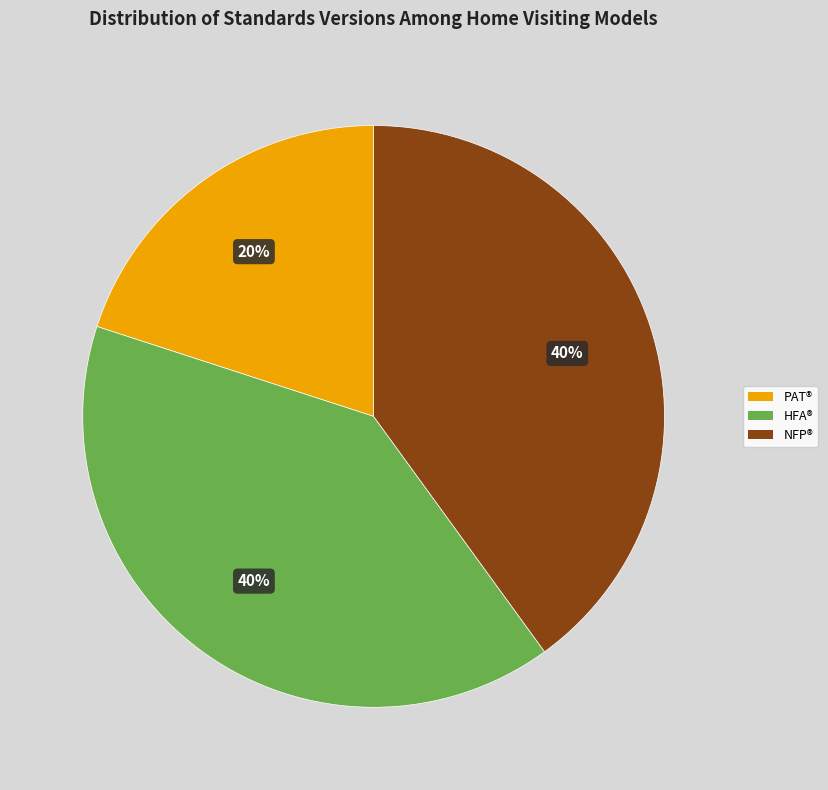

To the nearest percent, what is the combined percentage of PAT® and NFP®?

60%